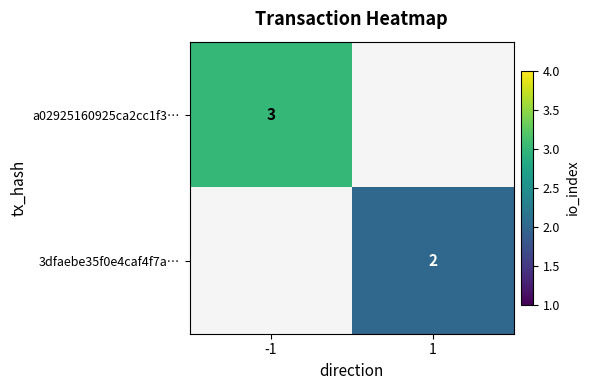

How many series are shown in this chart?

2